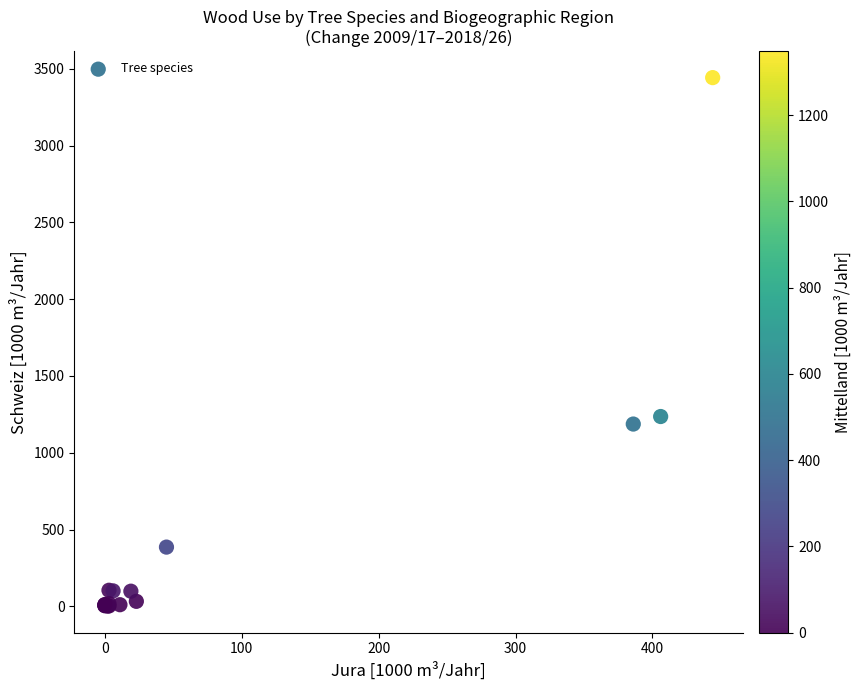

What Y value in the scatter plot is closest to 1722?

1236